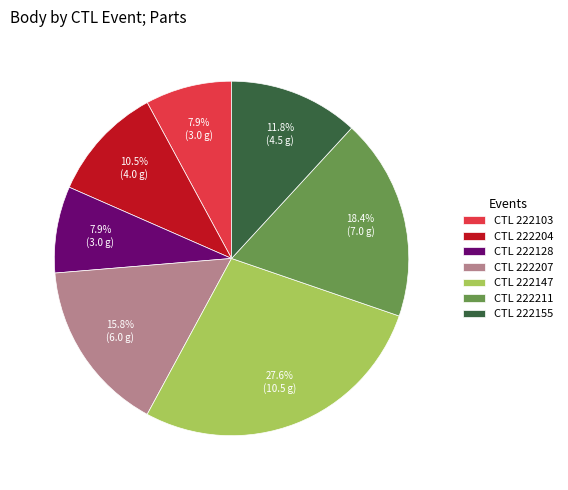

What is the ratio of the value at CTL 222128 to the value at CTL 222147?

0.3